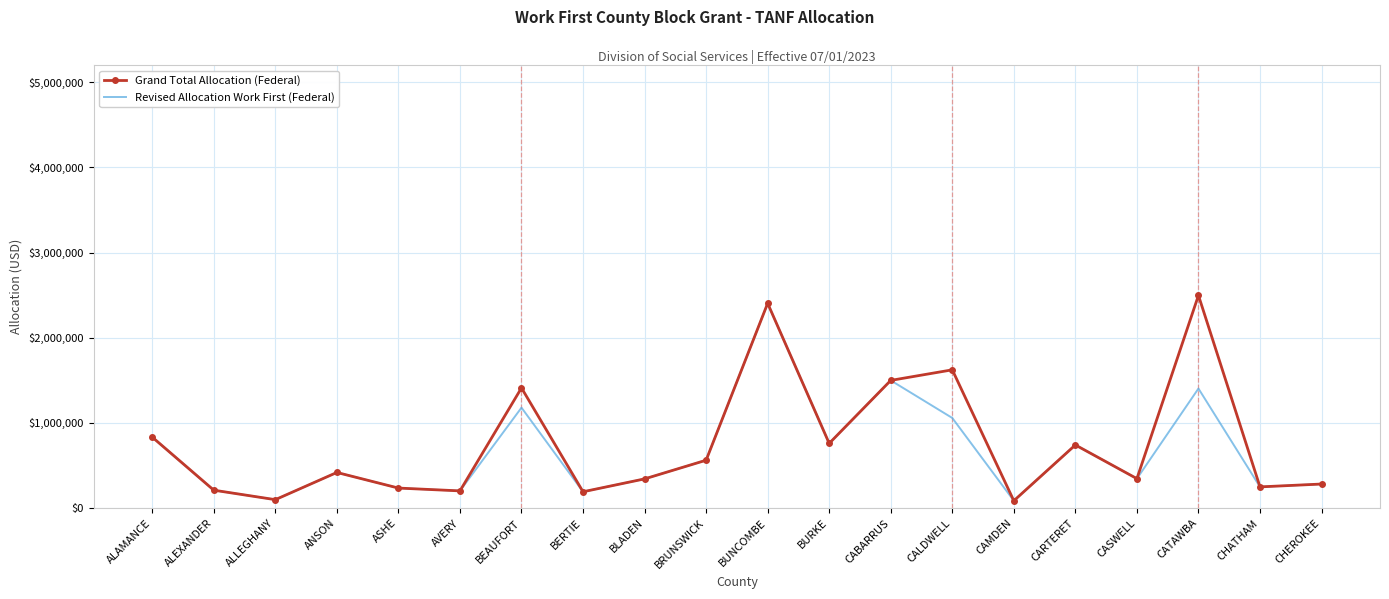

At CALDWELL, list the series in order from smallest to largest.

Revised Allocation Work First (Federal), Grand Total Allocation (Federal)